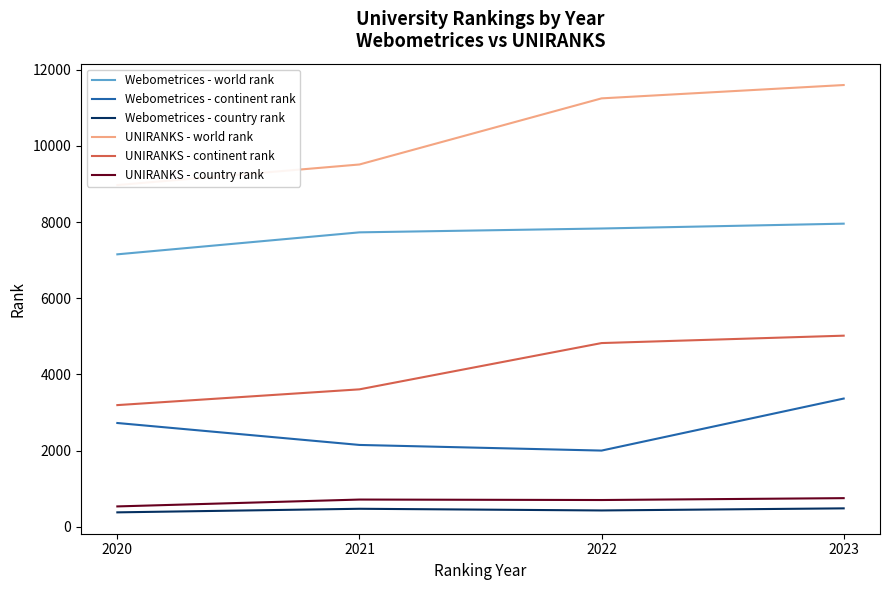

The value of UNIRANKS - country rank at 2022 is 462. True or false?

False